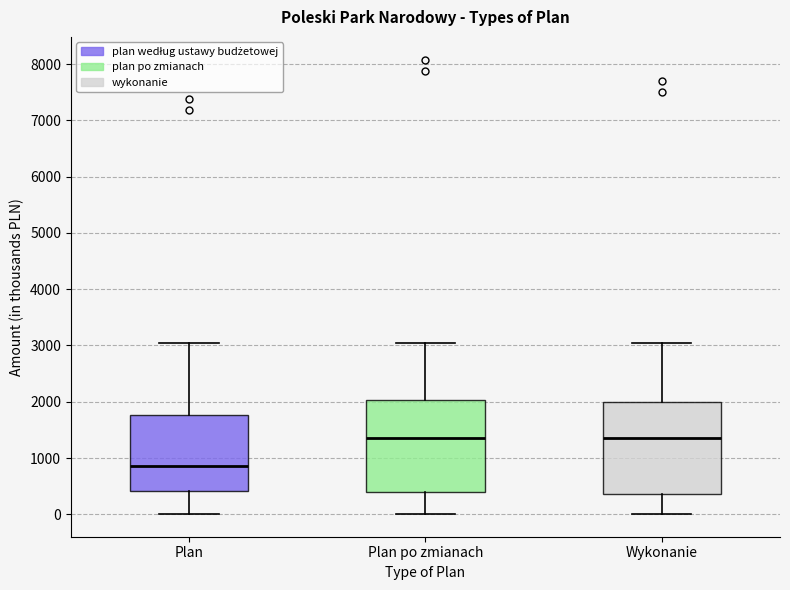

Where does the upper whisker of the box for Plan po zmianach end on the y-axis? The values are not printed on the chart, so give them approximately, as read against the axis.

3100